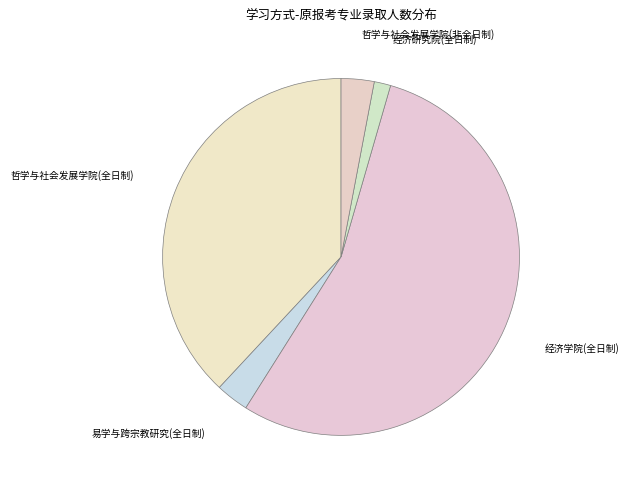

Is it true that 哲学与社会发展学院(全日制) is 47% of the pie?

False